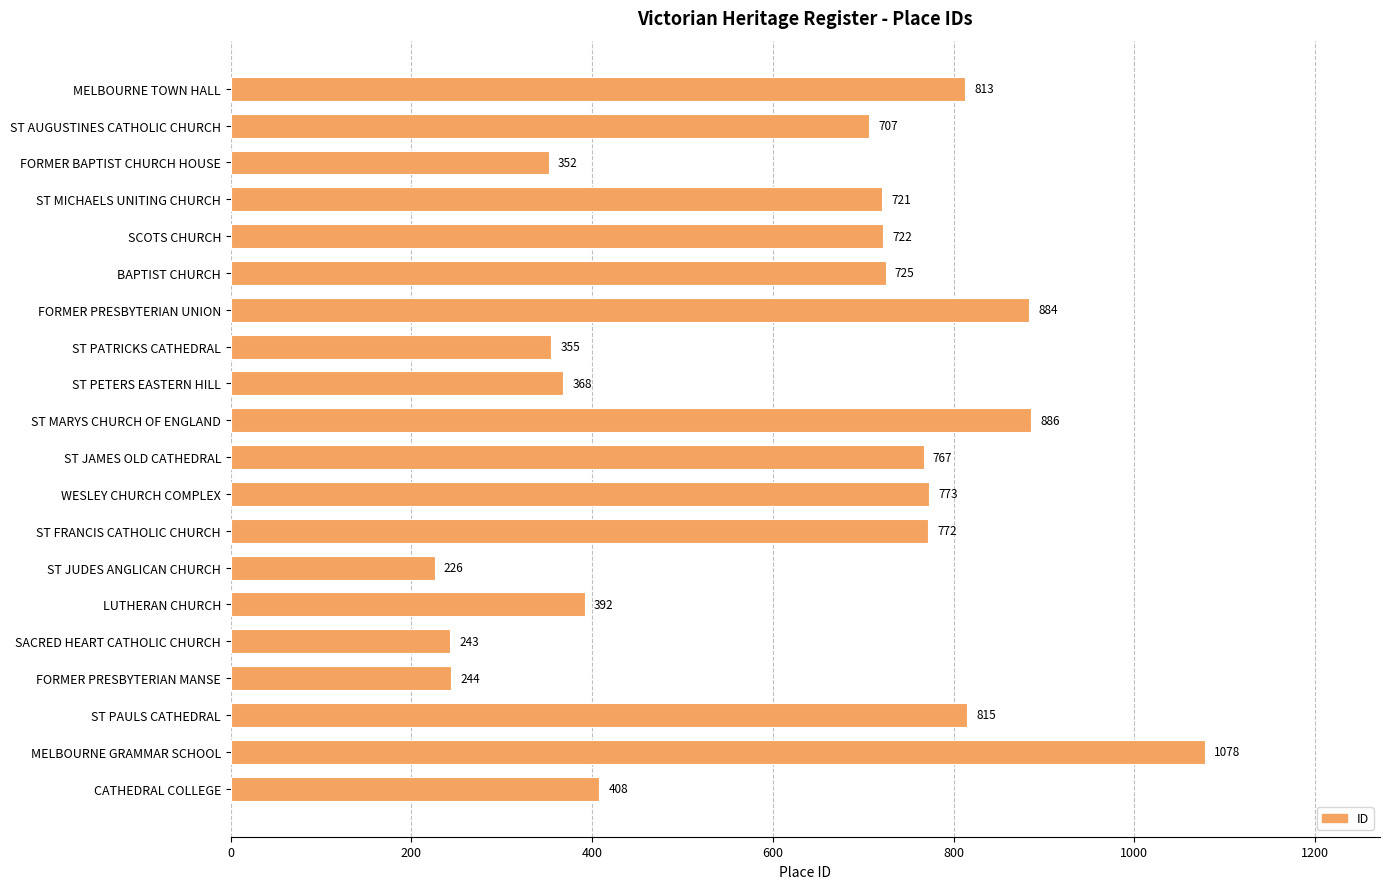

Reading top to bottom, transcribe all the data shown in this chart.

813	707	352	721	722	725	884	355	368	886	767	773	772	226	392	243	244	815	1078	408